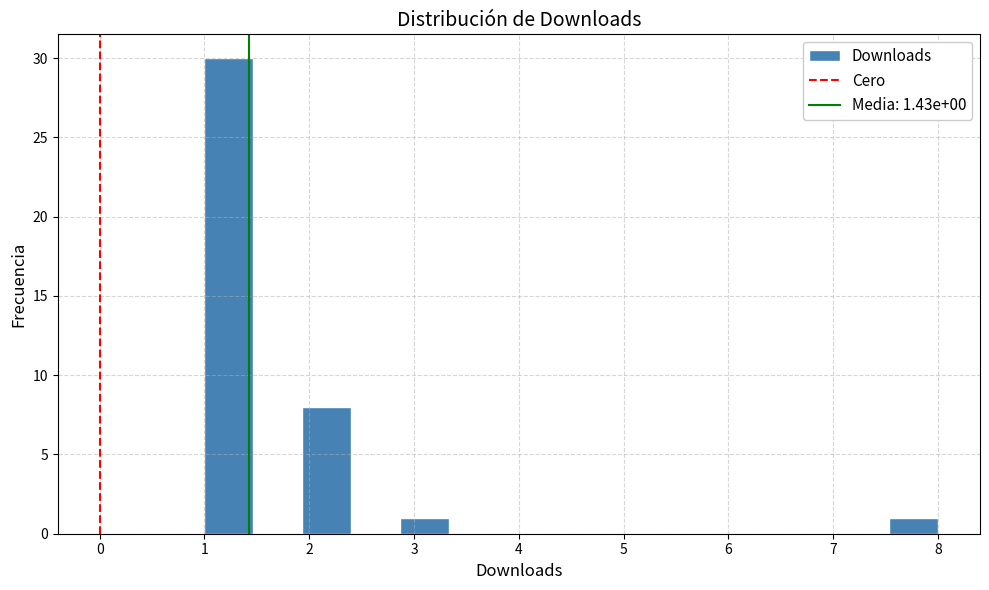

Which range on the x-axis has the tallest bar?

1.0 to 1.5